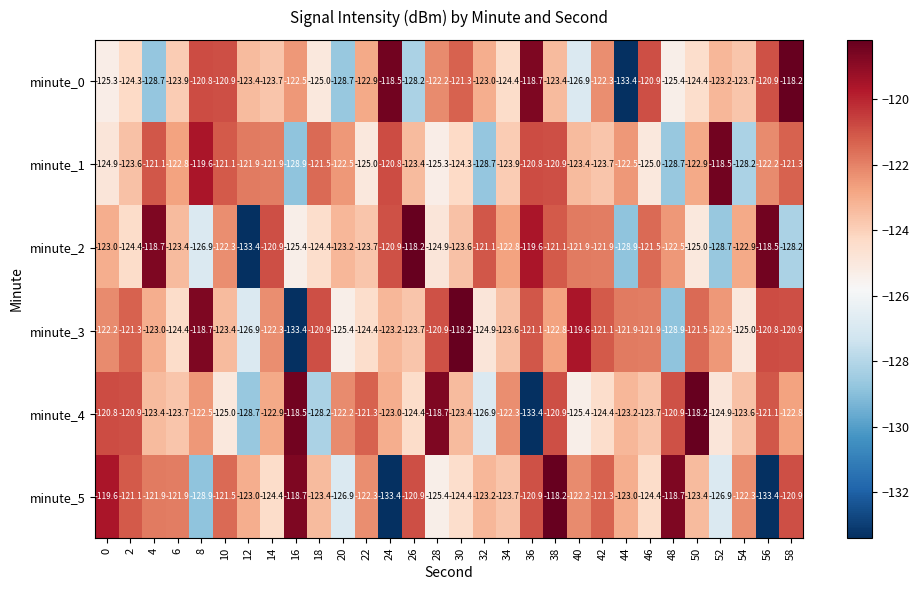

Between 36 and 52, which series saw the biggest shift?

minute_2